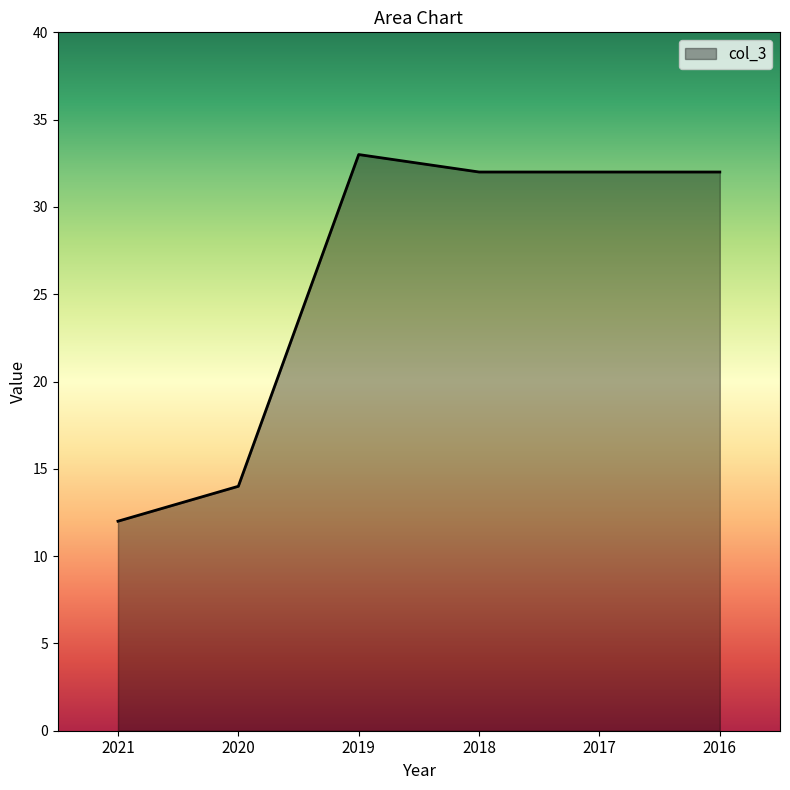

Which label corresponds to the smallest value in the chart?

2021